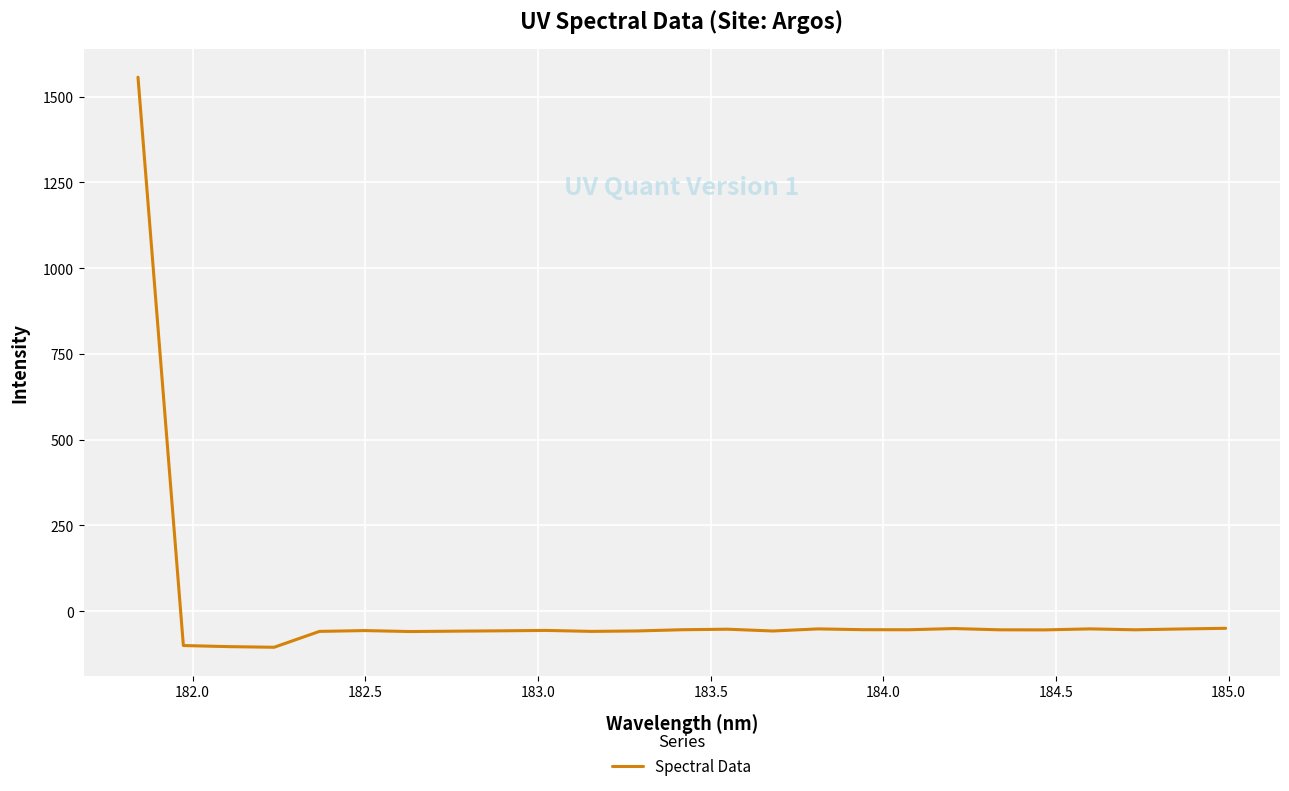

What is the difference between the maximum and minimum values?

1661.1